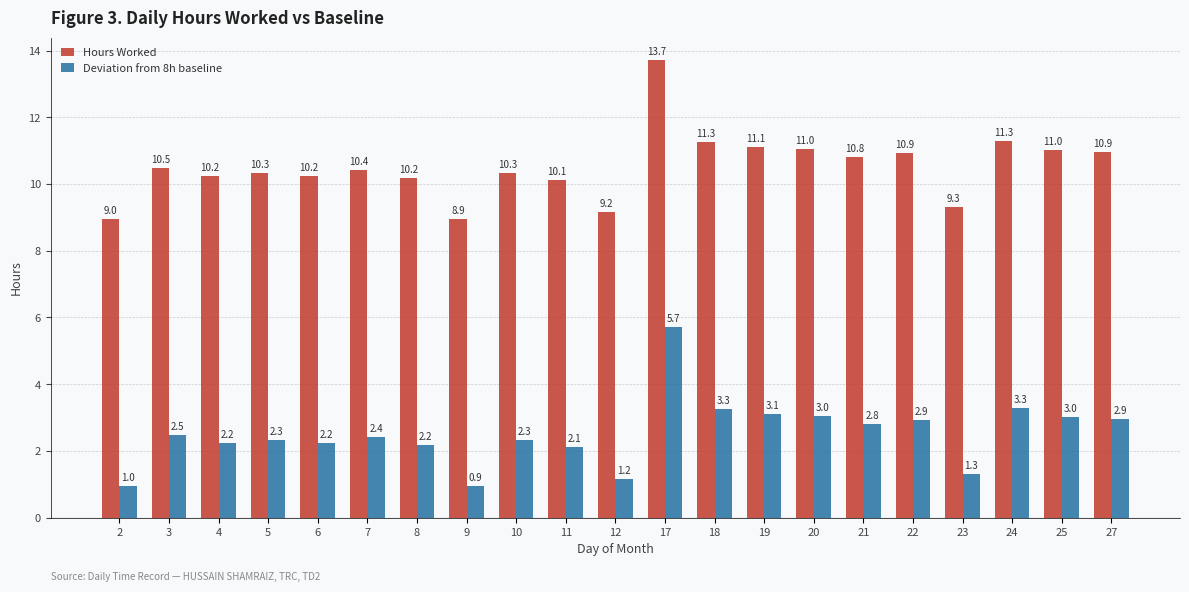

What is the spread (max minus min) of values at 25?

8.0